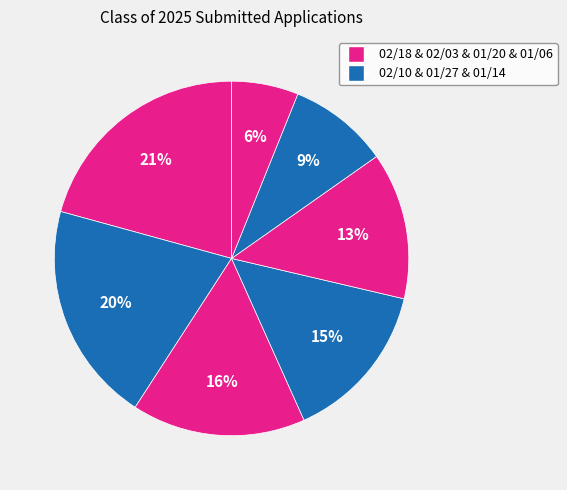

How many slices are in this pie chart?

7